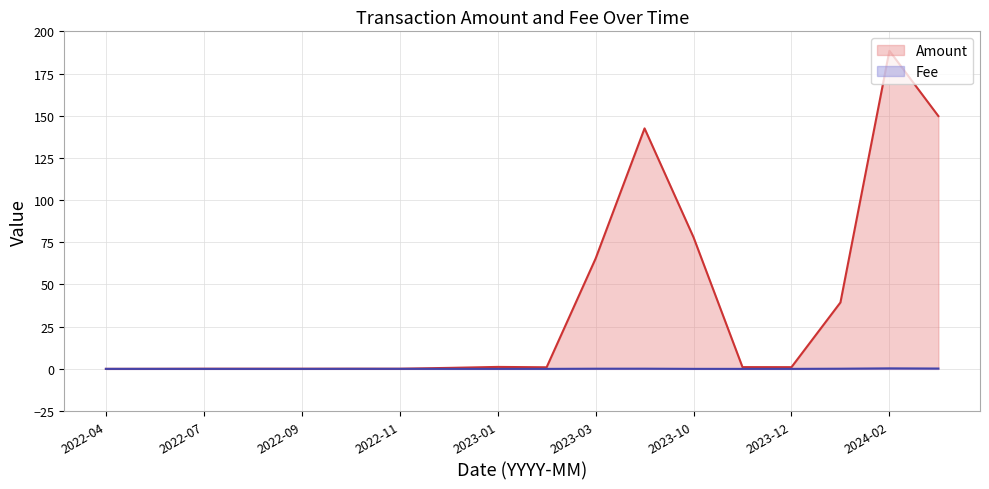

At which category is the sum across all series the highest?

2024-02